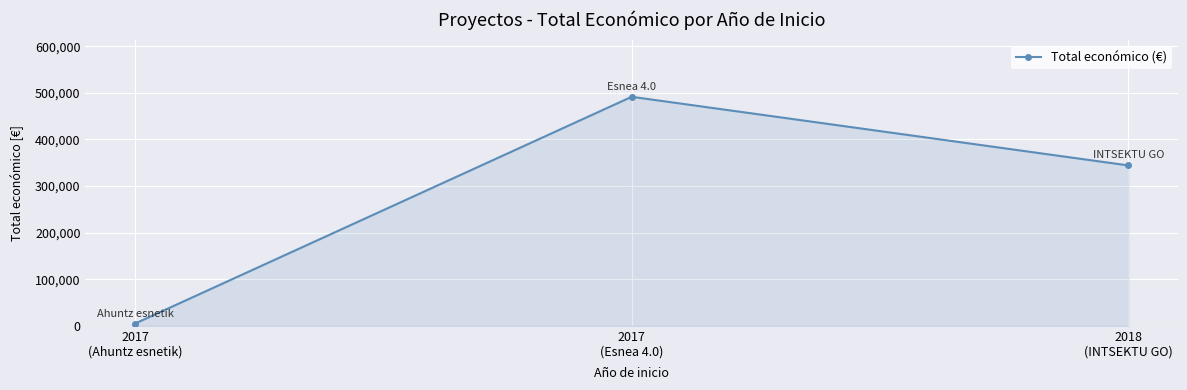

The chart shows a value of 4800 at 2017
(Ahuntz esnetik). True or false?

True